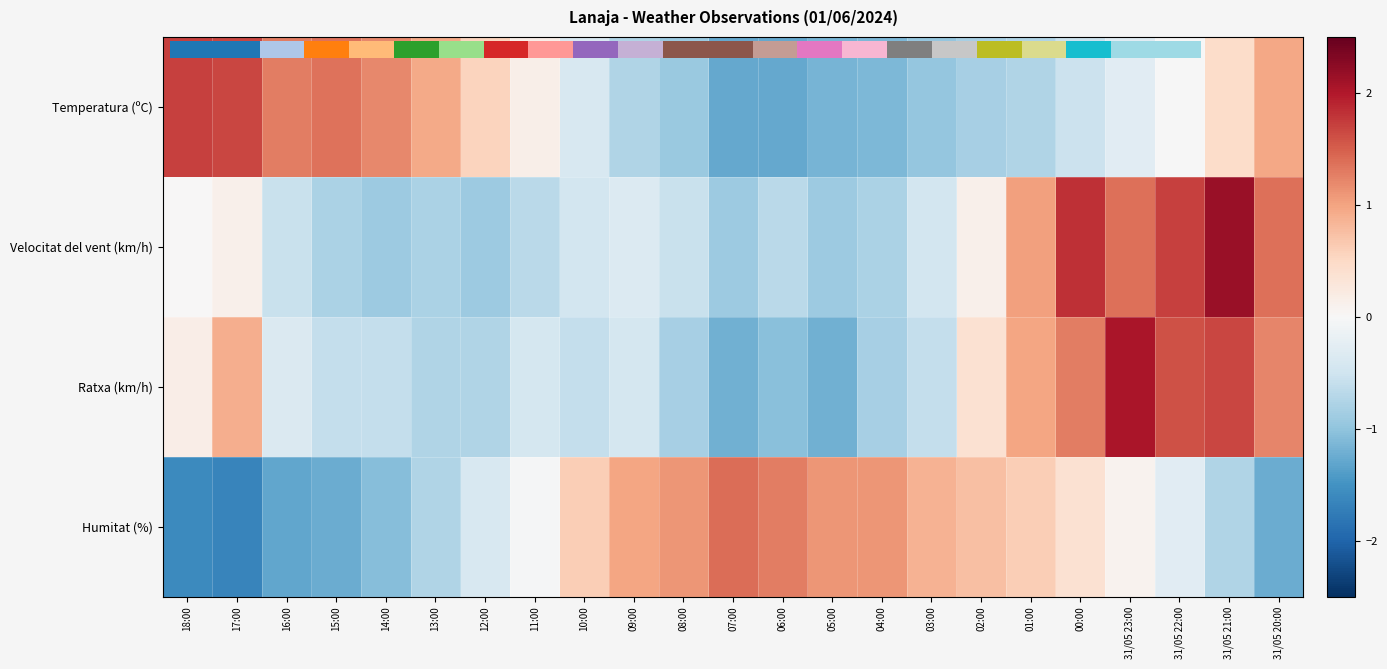

Between 12:00 and 11:00, which is larger?

11:00